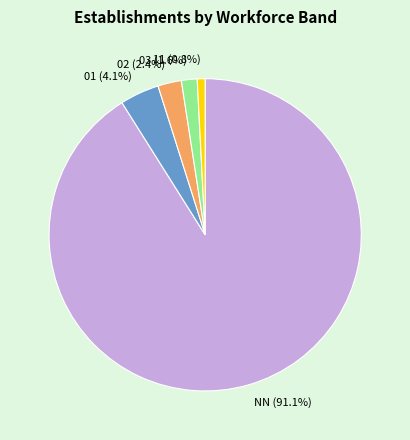

The 01 slice represents 15% of the pie. True or false?

False